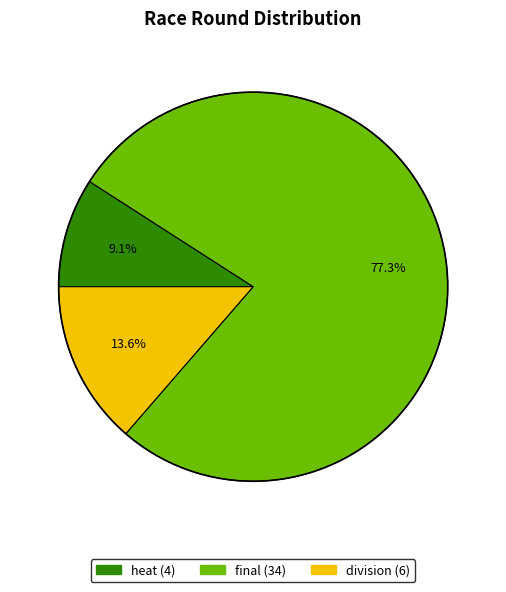

To the nearest percent, what is the difference between the largest and smallest slice percentages?

68%